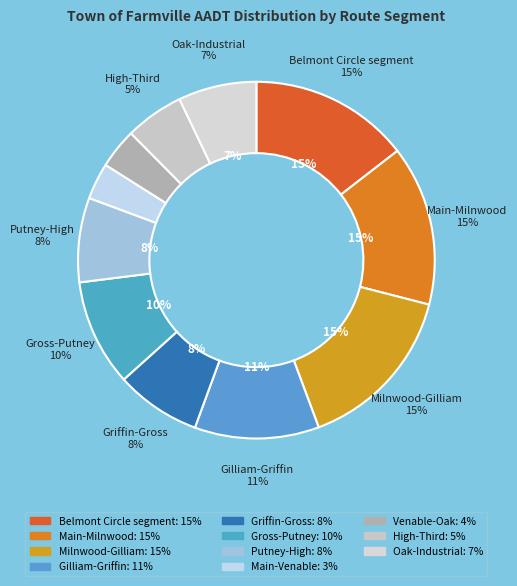

Does Bus US 15 (Milnwood-Gilliam) account for over 50% of the chart?

No